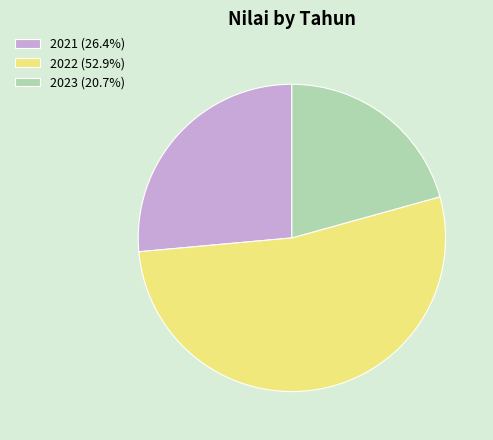

How many segments does this pie chart have?

3